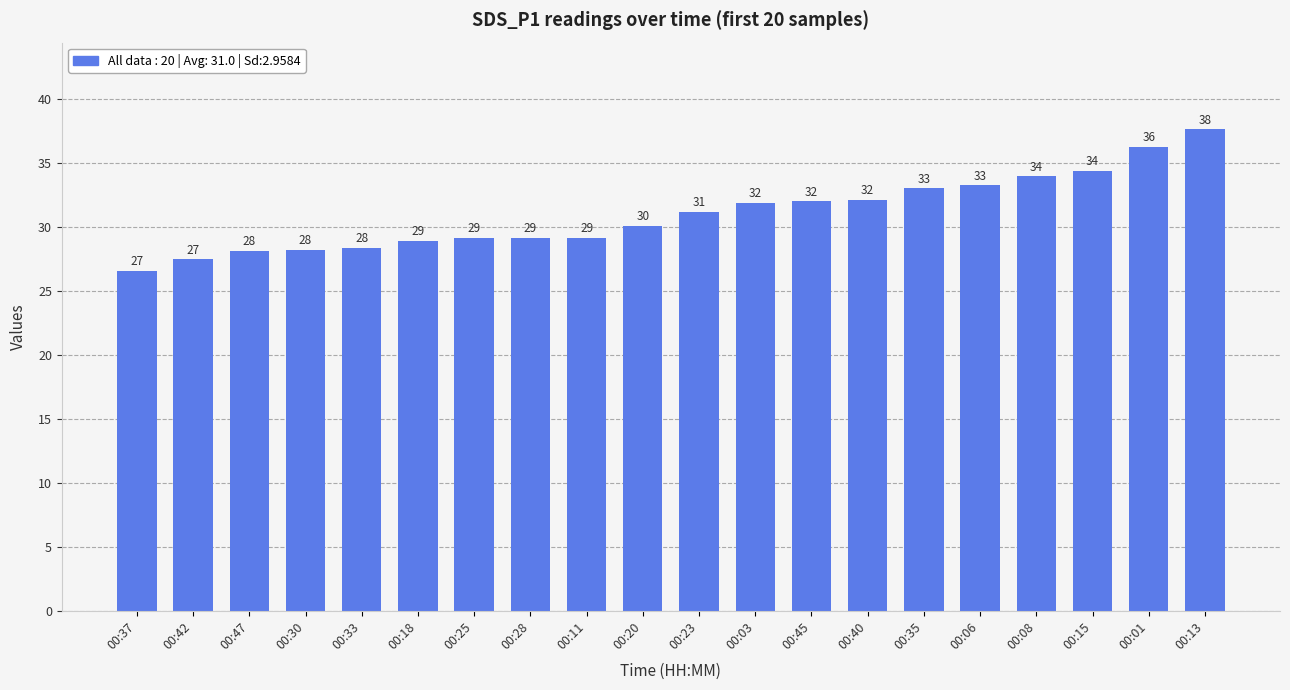

Is it true that the value at 00:23 is 16.4?

False